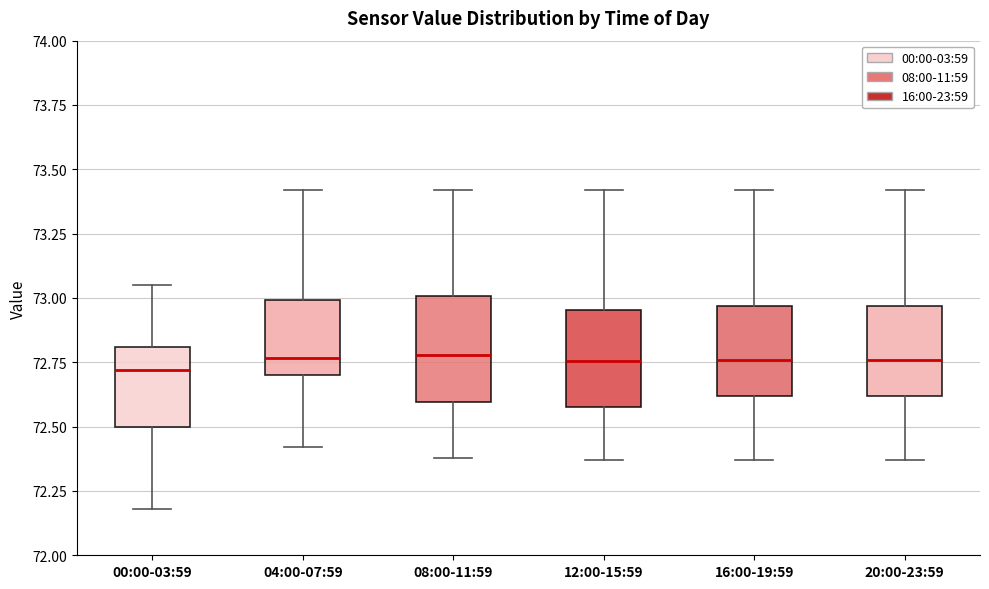

Where does the lower whisker of the box for 04:00-07:59 end on the y-axis? The values are not printed on the chart, so give them approximately, as read against the axis.

72.40